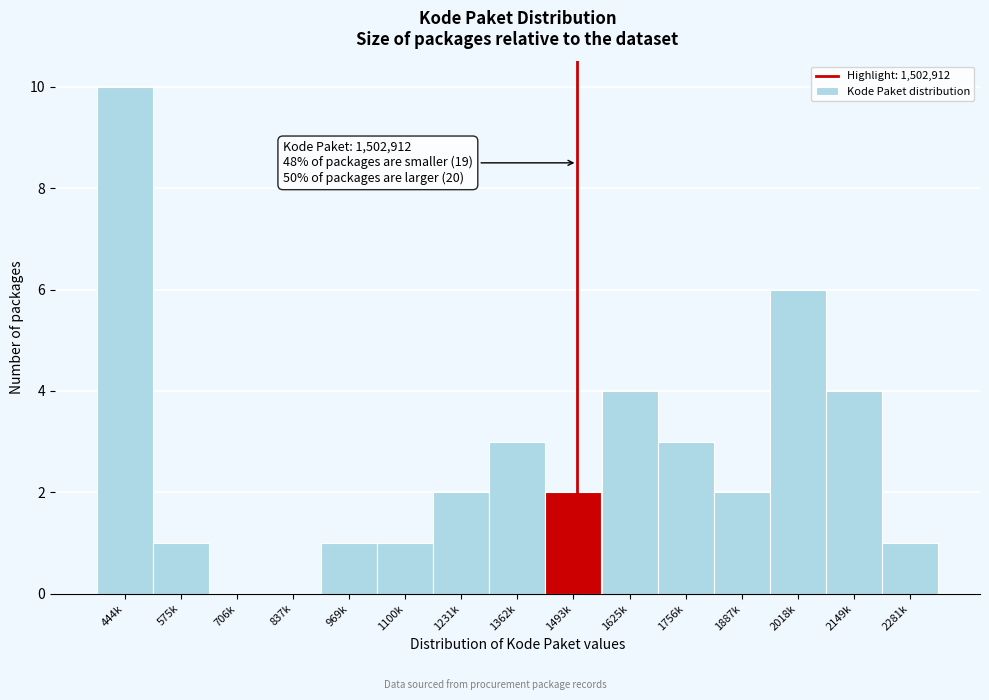

Reading left to right, what are all the values shown in this chart?

444k=10	575k=1	706k=0	837k=0	969k=1	1100k=1	1231k=2	1362k=3	1493k=2	1625k=4	1756k=3	1887k=2	2018k=6	2149k=4	2281k=1